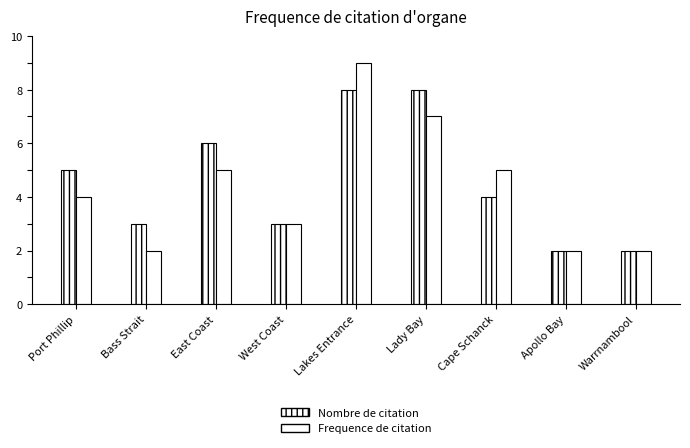

At Apollo Bay, list the series in order from smallest to largest.

Nombre de citation, Frequence de citation